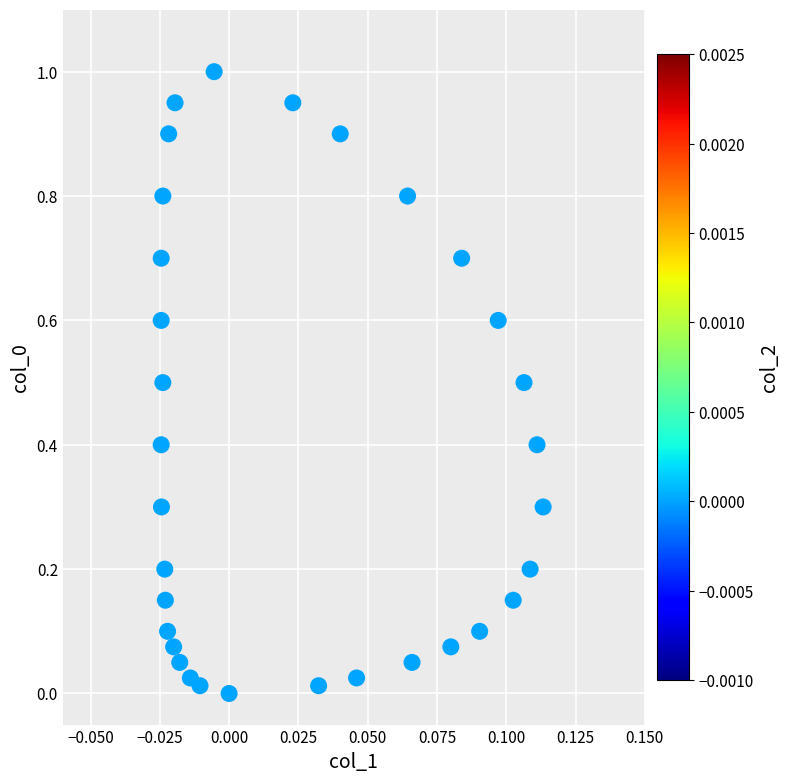

What is the range of Y values (max minus min)?

1.0